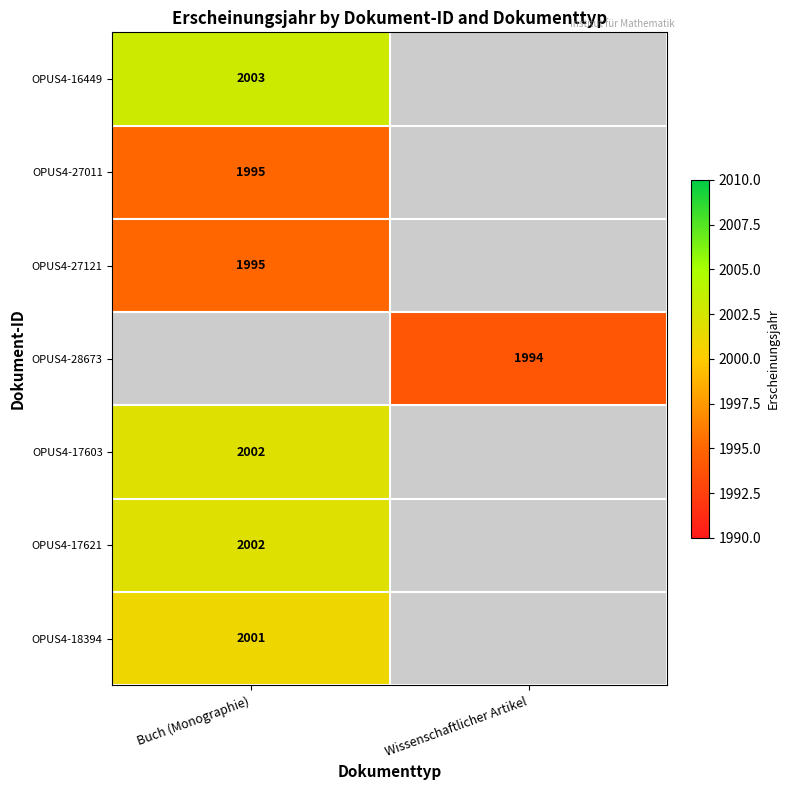

At how many categories does at least one series exceed 1996?

1